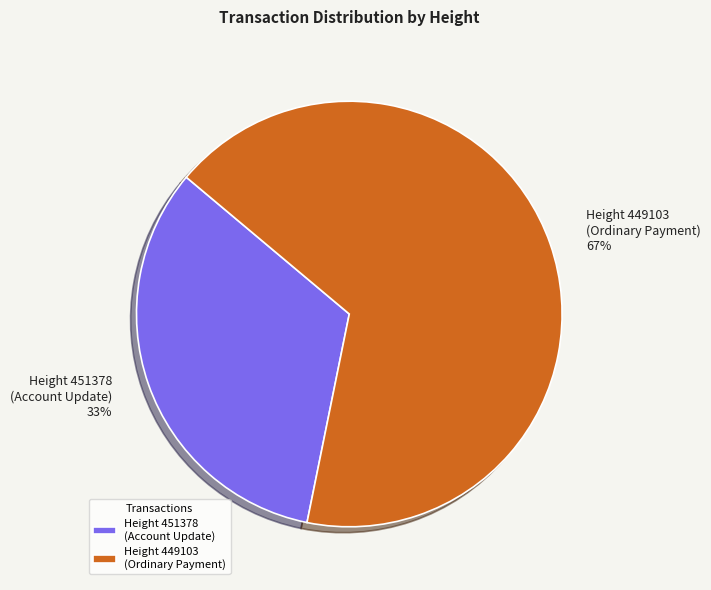

How many slices are in this pie chart?

2